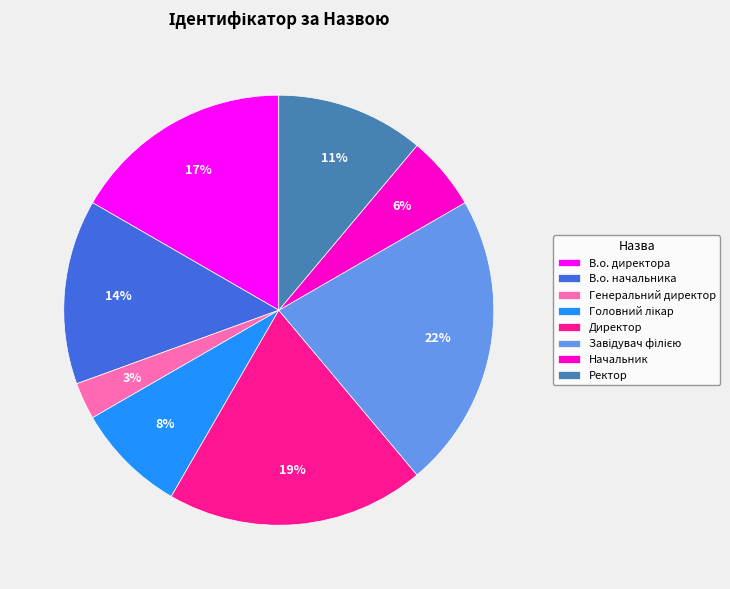

How many segments does this pie chart have?

8